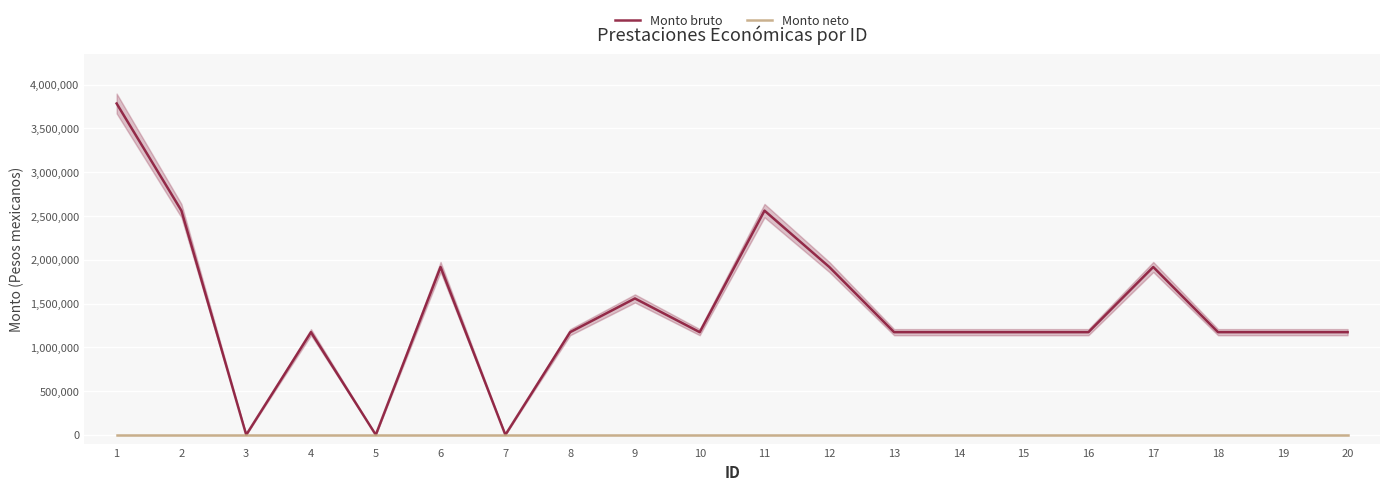

The value of Monto neto at 20 is 0. True or false?

True